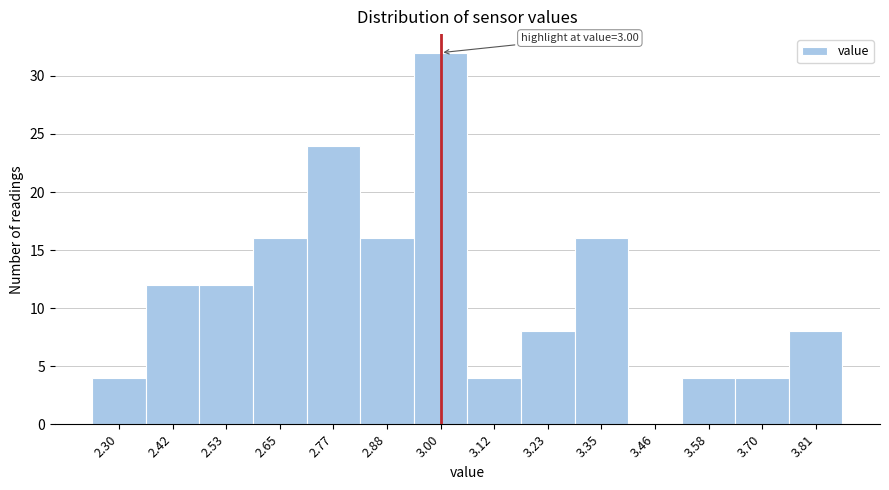

Reading right to left, transcribe all the data shown in this chart.

3.81=8	3.70=4	3.58=4	3.46=0	3.35=16	3.23=8	3.12=4	3.00=32	2.88=16	2.77=24	2.65=16	2.53=12	2.42=12	2.30=4